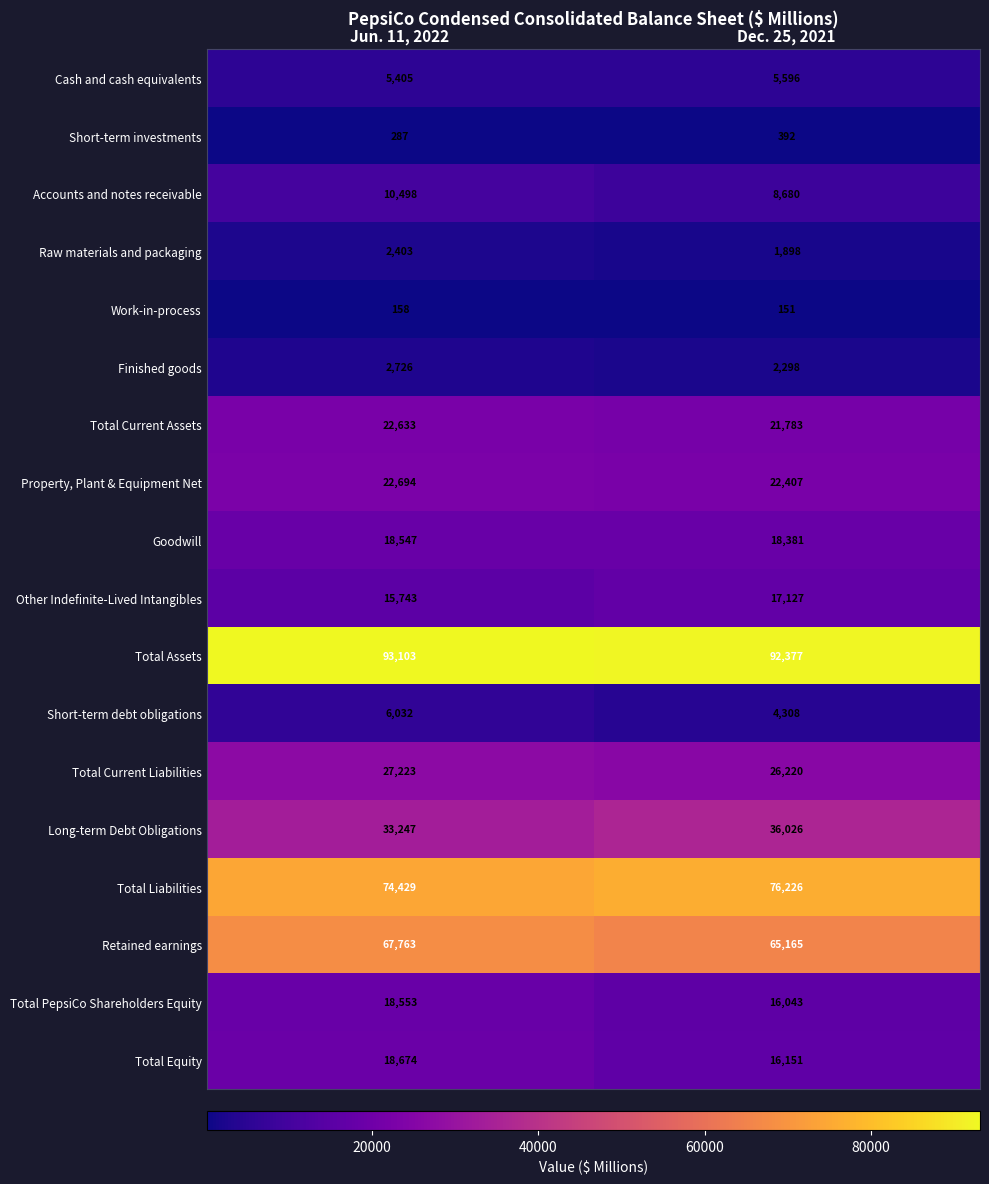

Which series changed the most between Jun. 11, 2022 and Dec. 25, 2021?

Long-term Debt Obligations